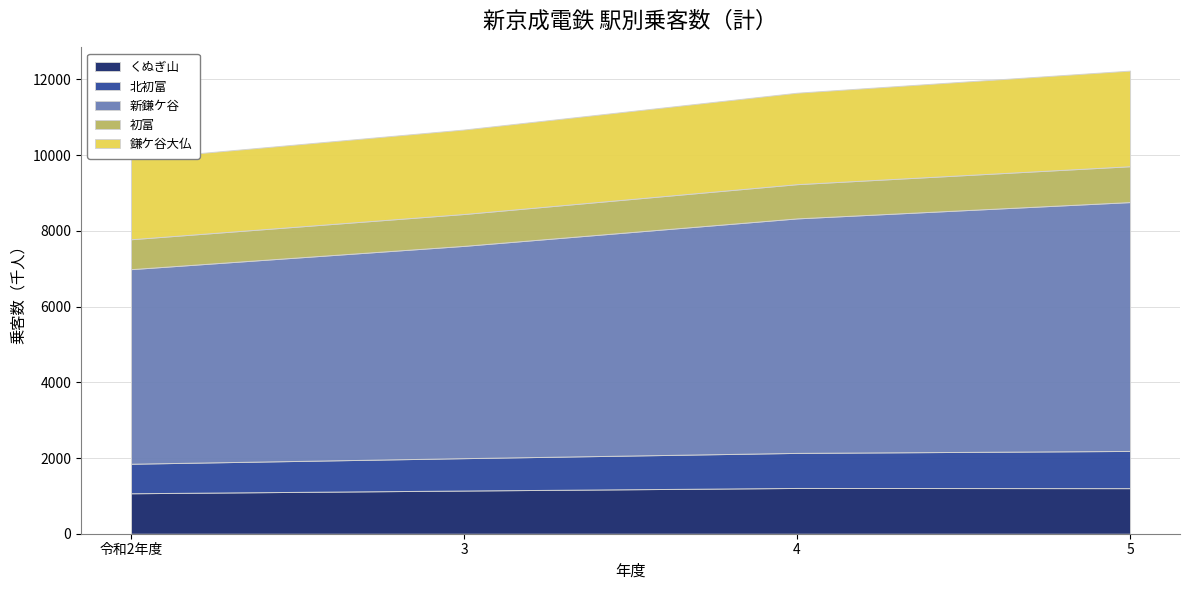

Reading right to left, what are all the values shown in this chart?

くぬぎ山: 5=1204	4=1209	3=1141	令和2年度=1069
北初富: 5=983	4=926	3=855	令和2年度=780
新鎌ケ谷: 5=6574	4=6195	3=5608	令和2年度=5140
初富: 5=947	4=904	3=842	令和2年度=790
鎌ケ谷大仏: 5=2526	4=2416	3=2232	令和2年度=2114